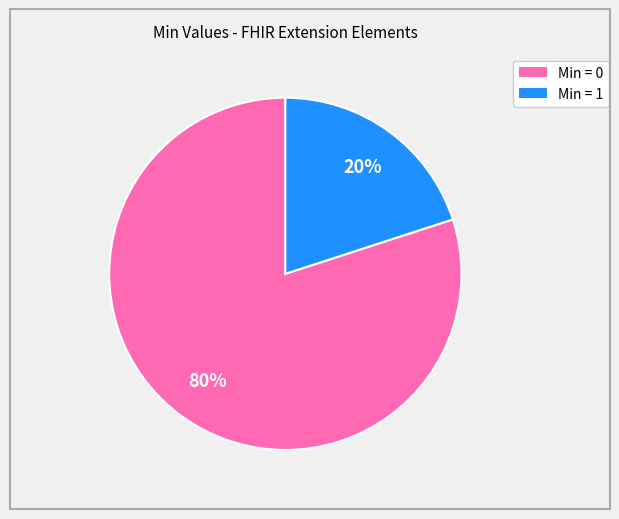

Does any single category account for the majority?

Yes